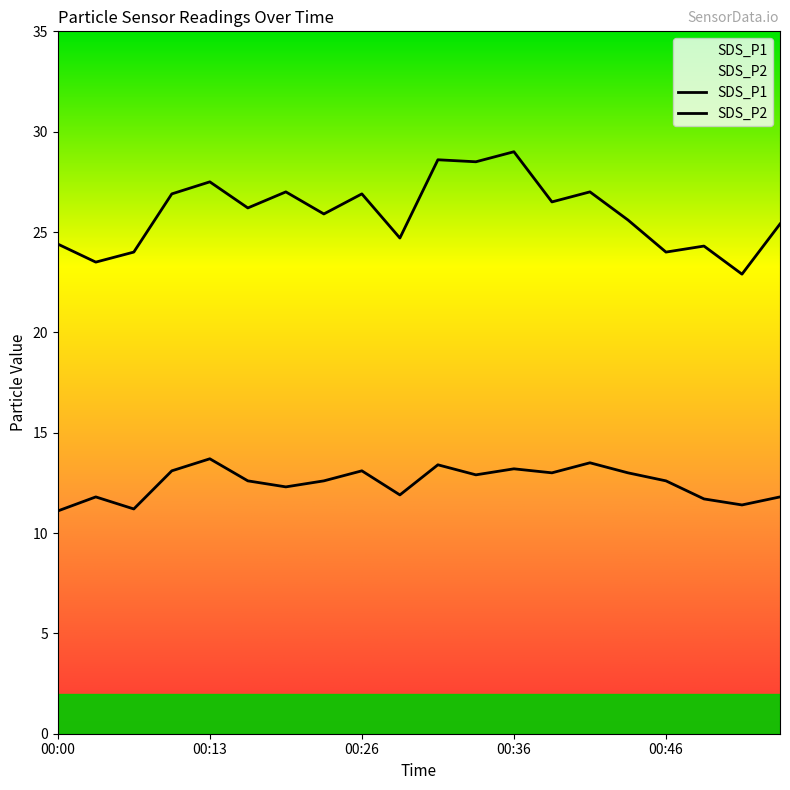

List the series in order of their overall mean, highest first.

SDS_P1, SDS_P2